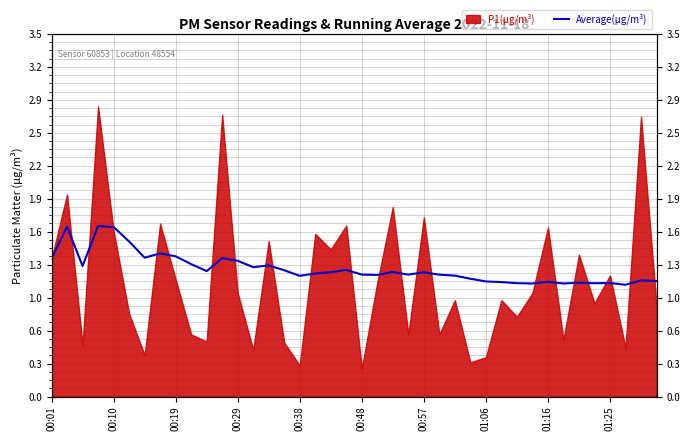

Where is the data nearest to the value 1?

37